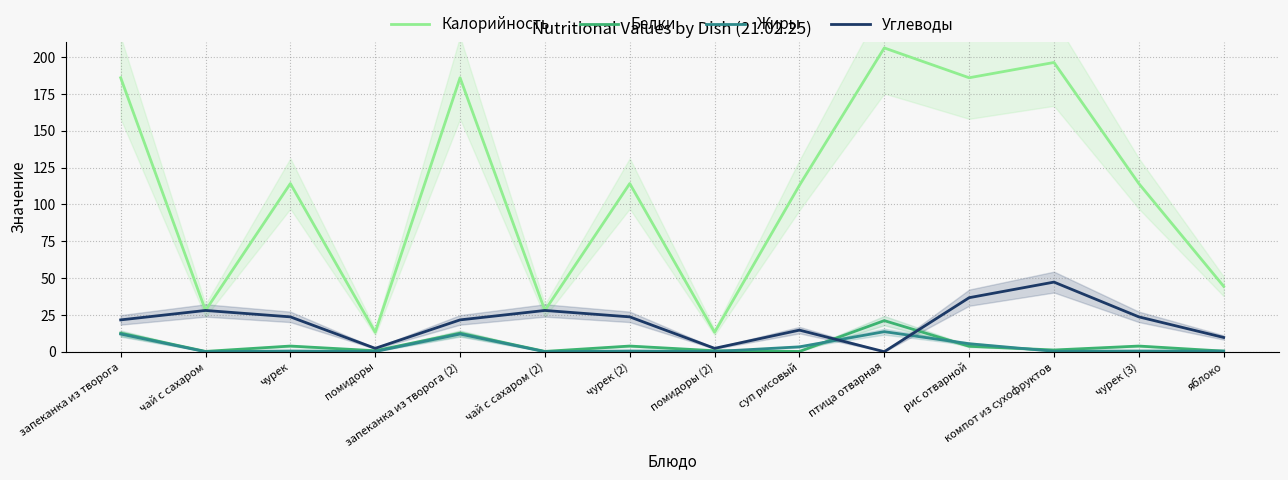

What position from the right is запеканка из творога (2)?

10